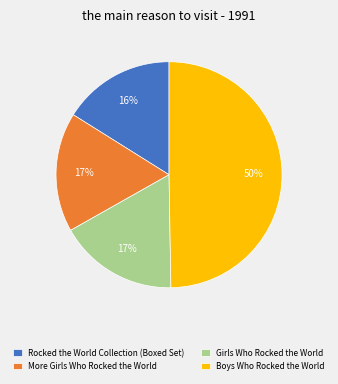

To the nearest percent, what is the difference between the Boys Who Rocked the World and Rocked the World Collection (Boxed Set) slice percentages?

34%